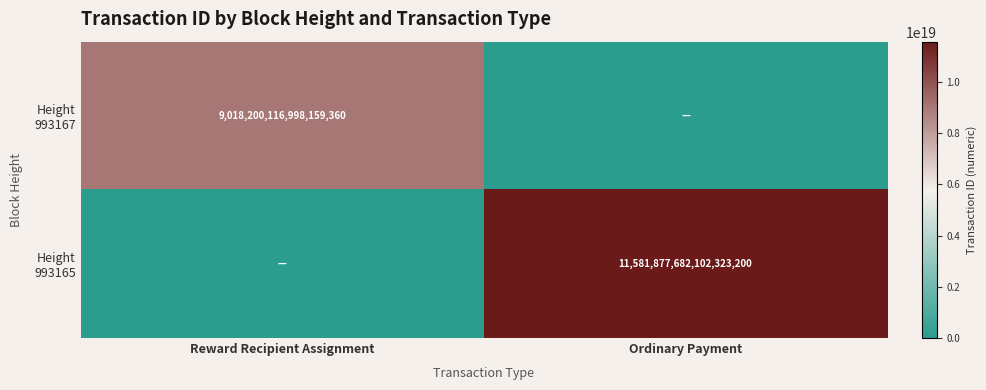

How many categories are shown in the chart?

2